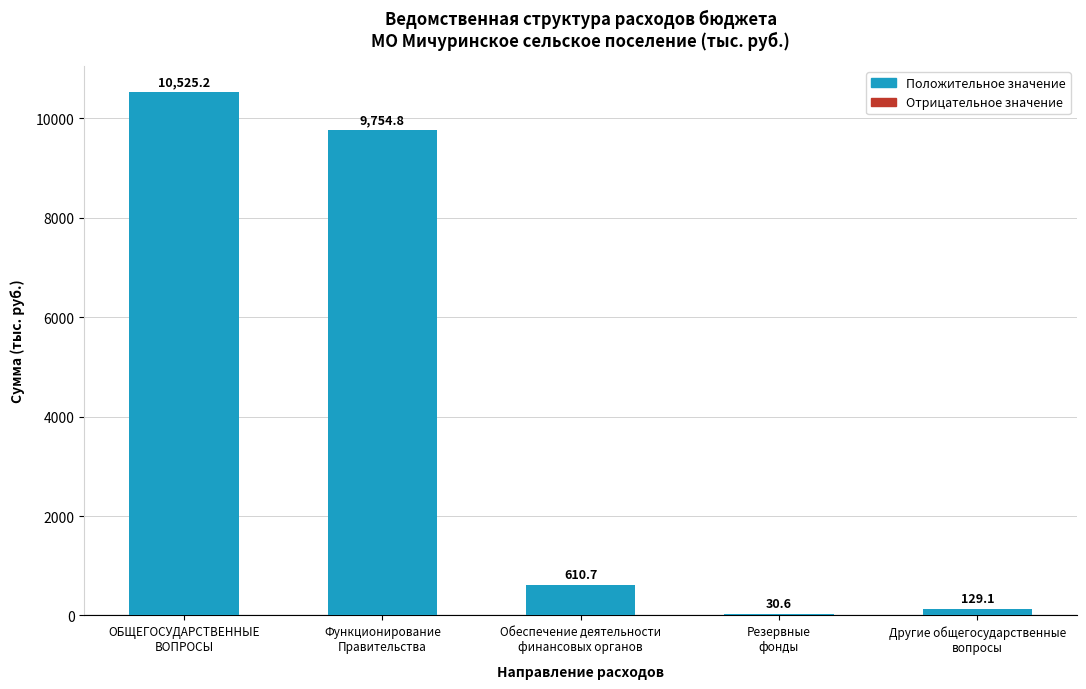

What is the maximum value shown in the chart?

10525.2